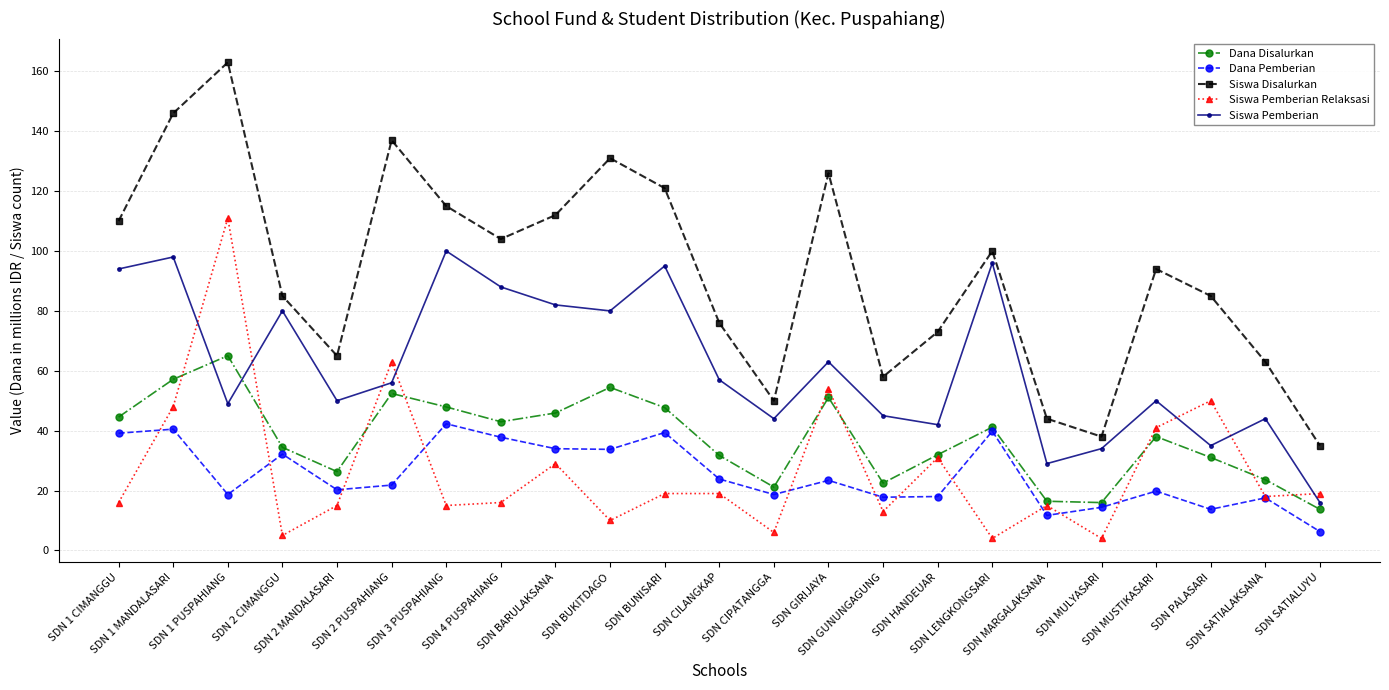

Which series has the widest spread of values?

Siswa Disalurkan